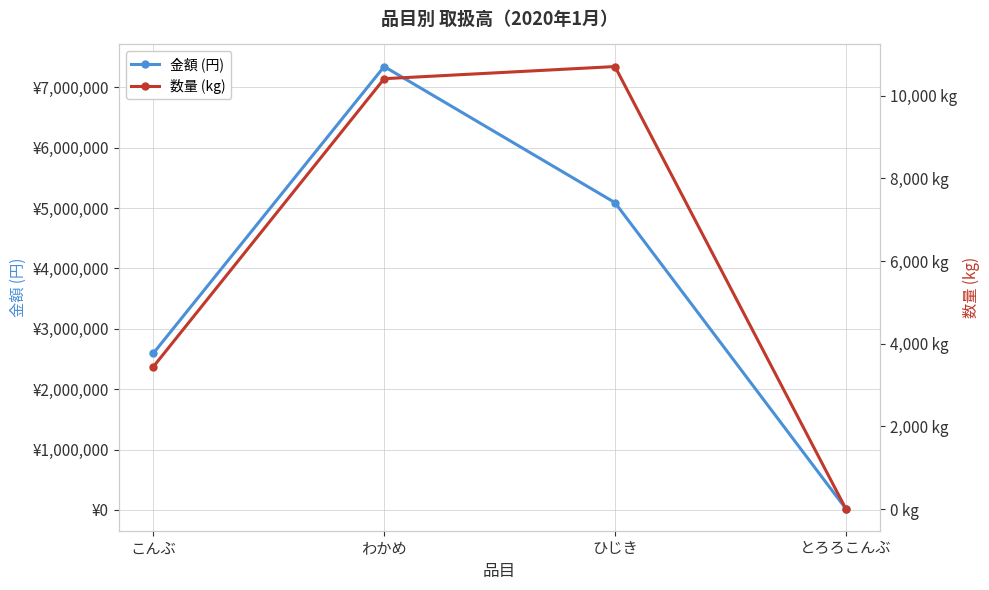

The value of 金額 (円) at わかめ is 11830958. True or false?

False